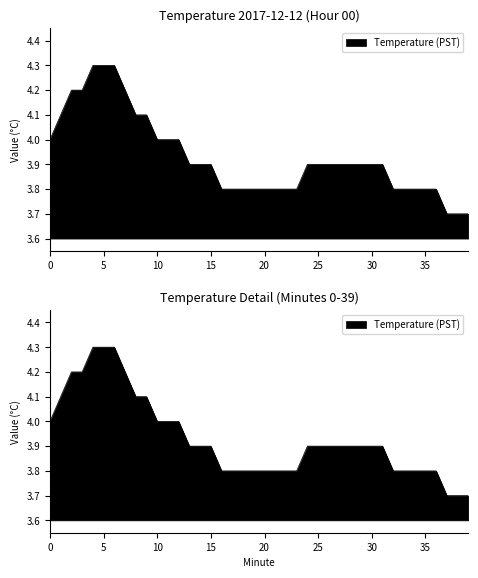

Reading left to right, extract all data points from this chart.

4.0	4.1	4.2	4.2	4.3	4.3	4.3	4.2	4.1	4.1	4.0	4.0	4.0	3.9	3.9	3.9	3.8	3.8	3.8	3.8	3.8	3.8	3.8	3.8	3.9	3.9	3.9	3.9	3.9	3.9	3.9	3.9	3.8	3.8	3.8	3.8	3.8	3.7	3.7	3.7